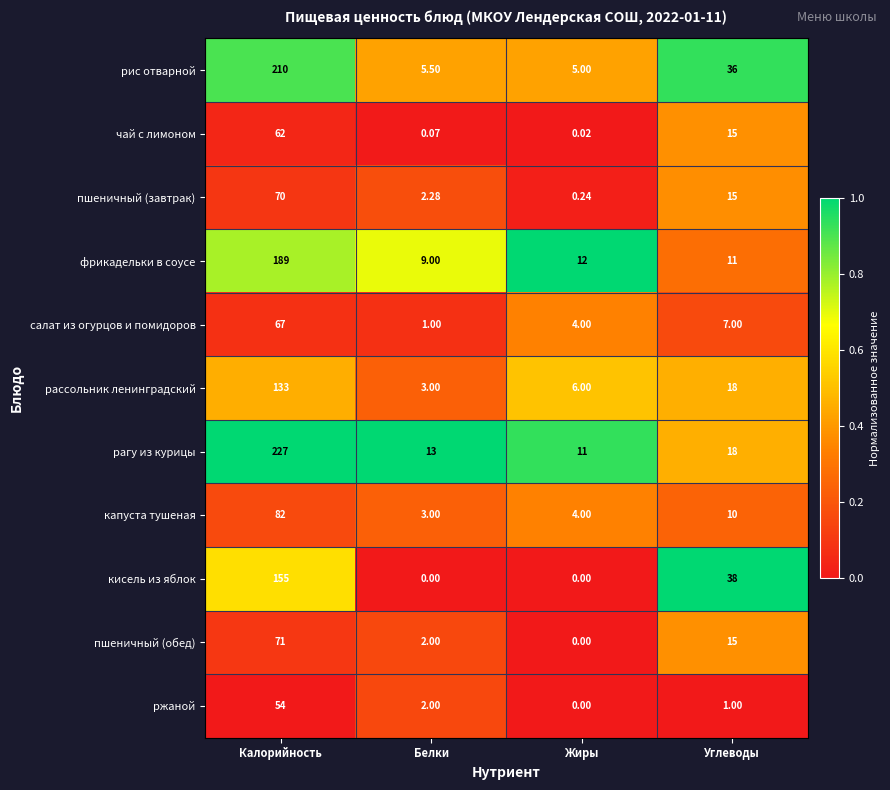

At which category is the sum across all series the highest?

Калорийность